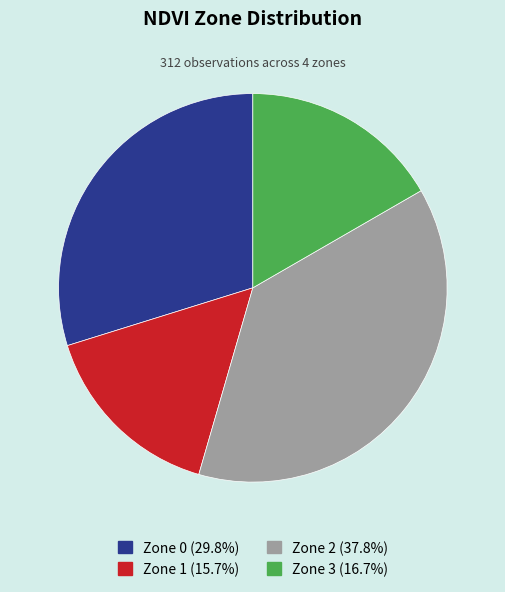

Is the sum of Zone 0 and Zone 1 greater than half?

No